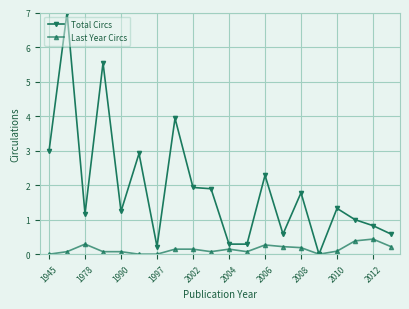

Which series has the largest range (max minus min)?

Total Circs